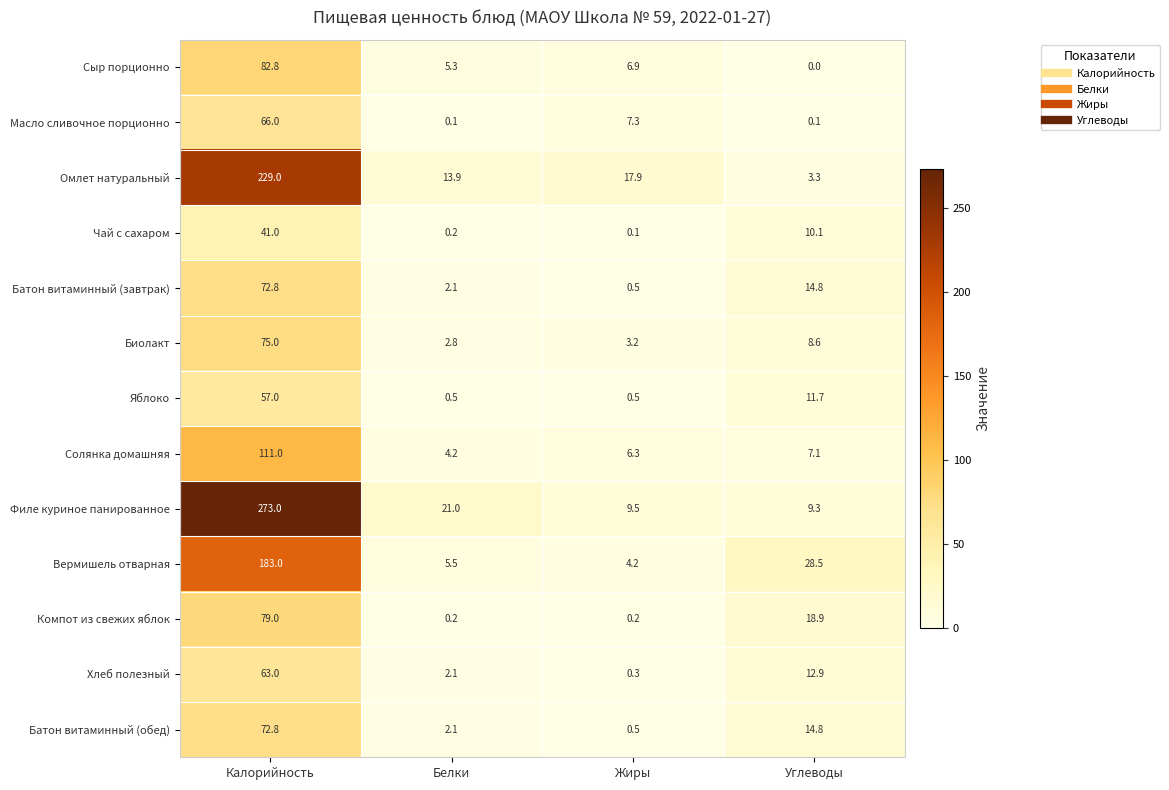

The value of Омлет натуральный at Углеводы is 5.3. True or false?

False